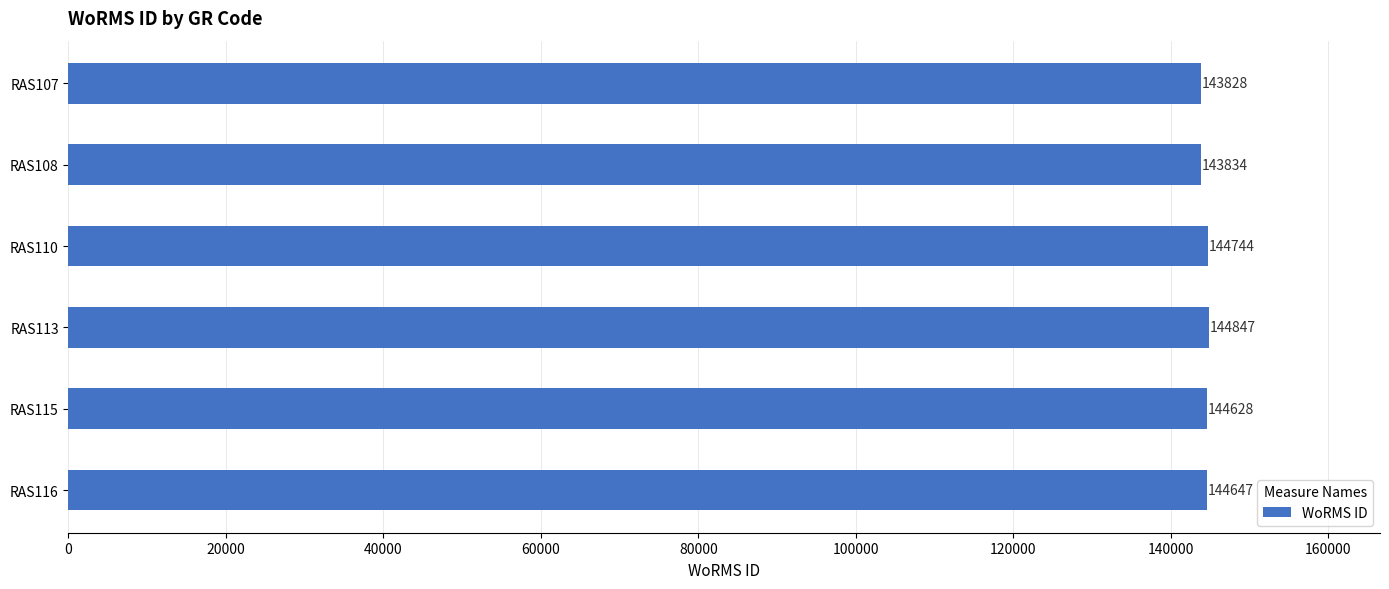

The value at RAS113 is 144847. True or false?

True